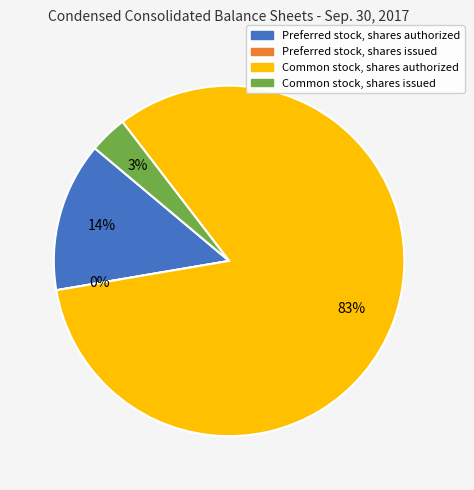

What is the change in value from Preferred stock, shares issued to Common stock, shares issued?

+1260773